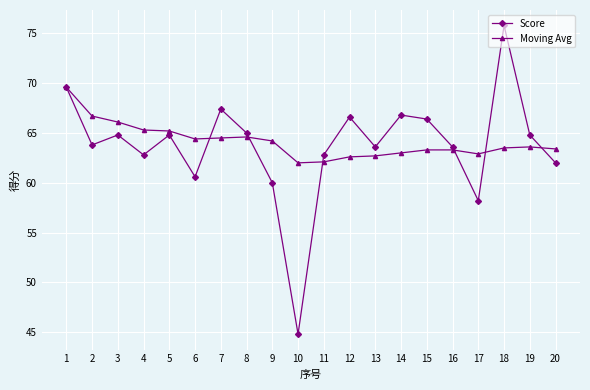

True or false: Score has more than 0 interior local peaks.

True